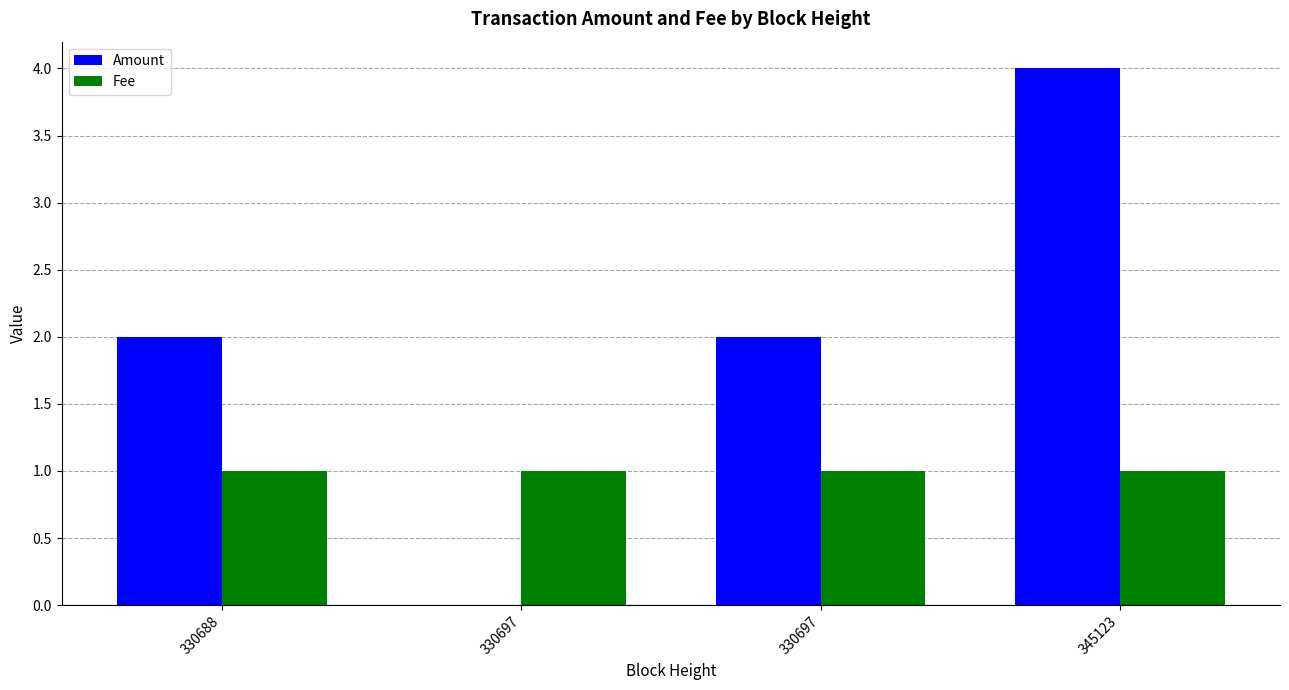

Rank the series by their average value, from lowest to highest.

Fee, Amount